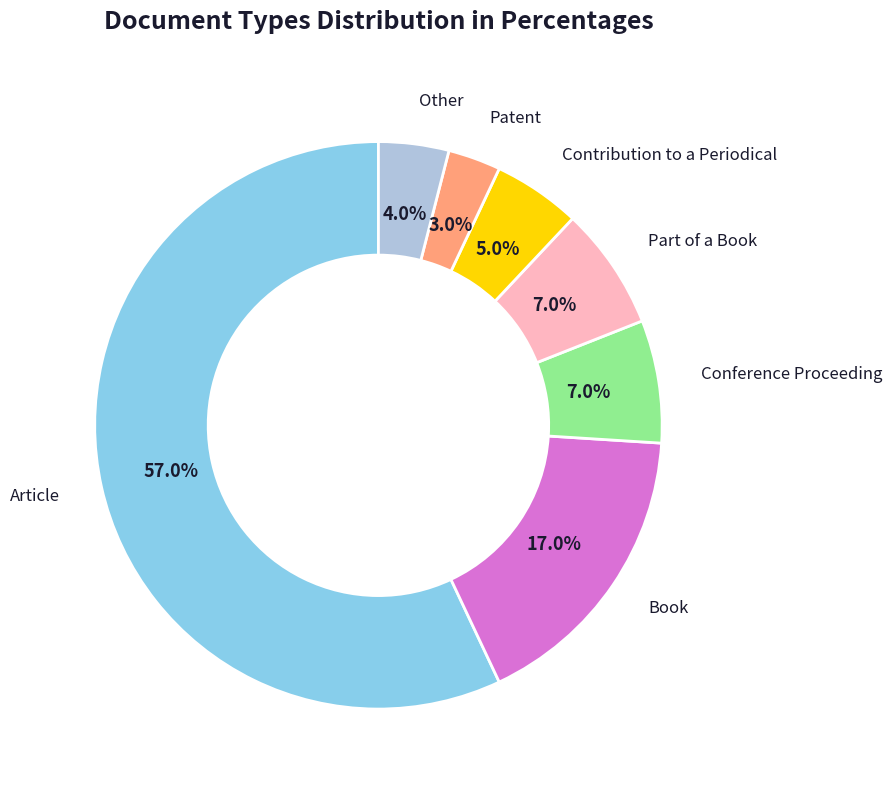

True or false: Conference Proceeding accounts for 1% of the total.

False